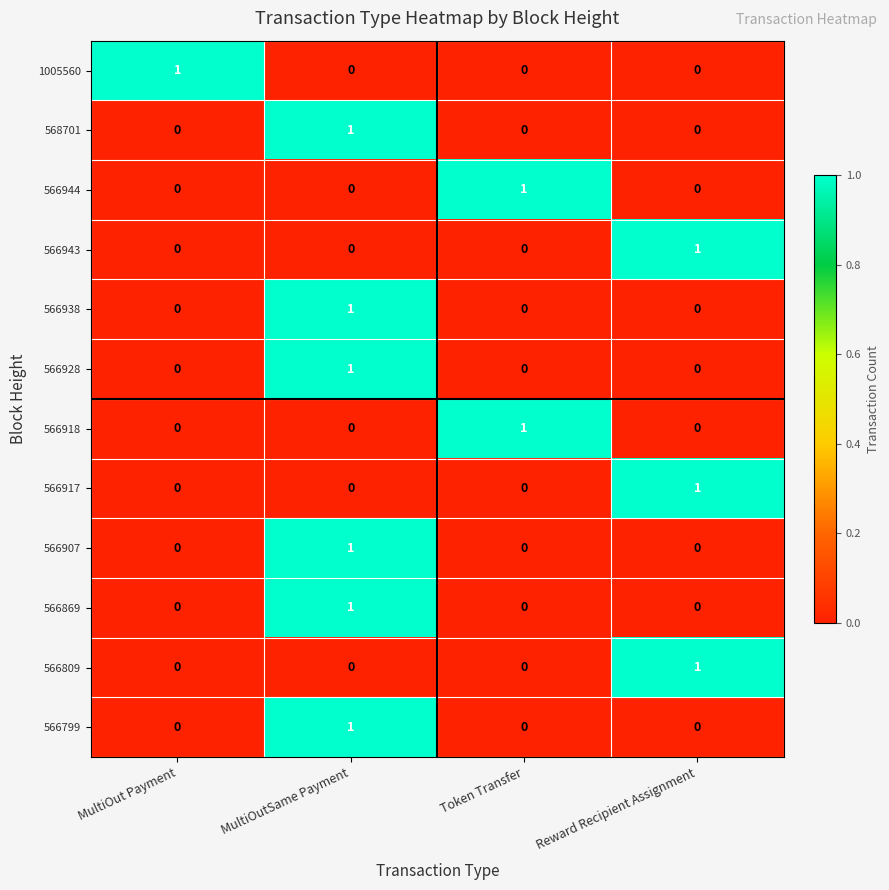

Is it true that 566944 equals 1 at Token Transfer?

True